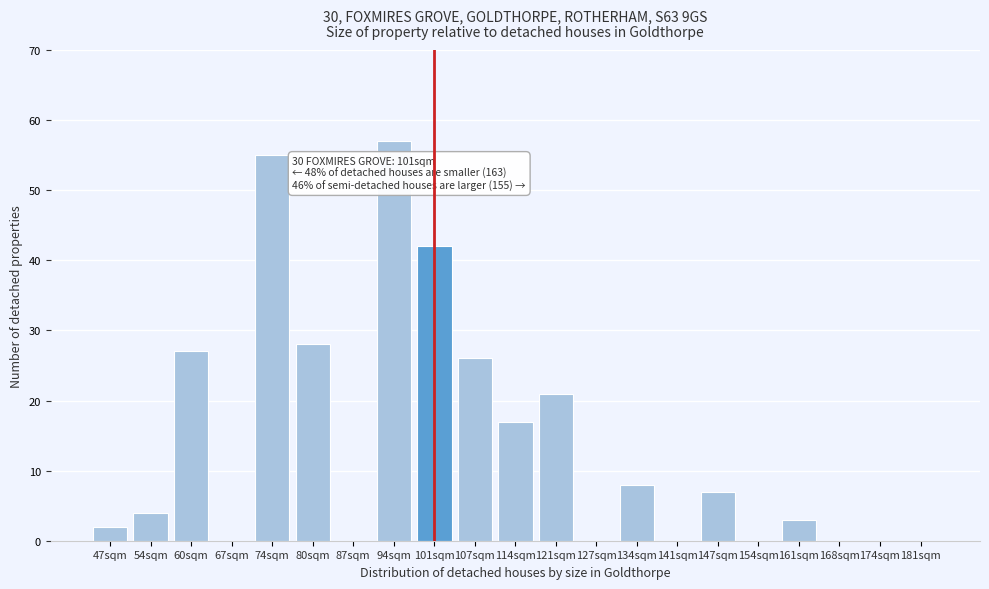

Reading left to right, extract all data points from this chart.

47sqm=2	54sqm=4	60sqm=27	67sqm=0	74sqm=55	80sqm=28	87sqm=0	94sqm=57	101sqm=42	107sqm=26	114sqm=17	121sqm=21	127sqm=0	134sqm=8	141sqm=0	147sqm=7	154sqm=0	161sqm=3	168sqm=0	174sqm=0	181sqm=0